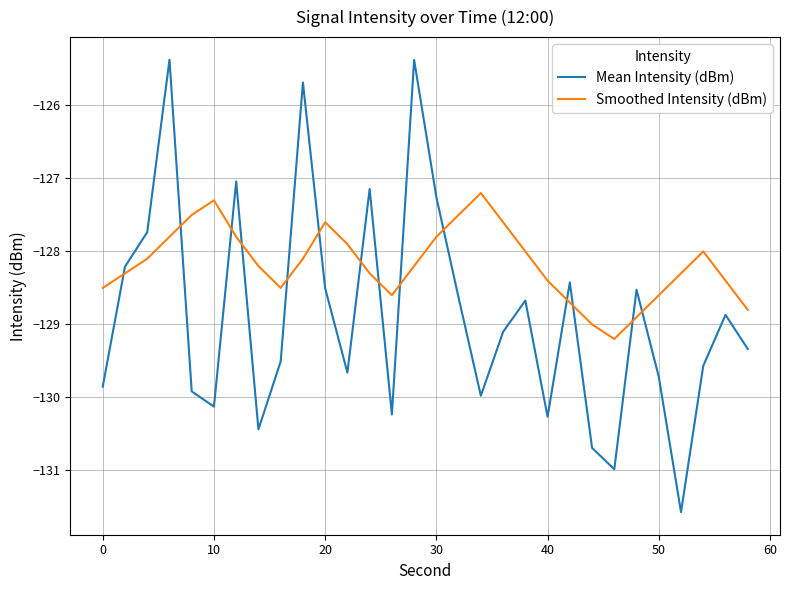

What is the average value of the Smoothed Intensity (dBm) series?

-128.2